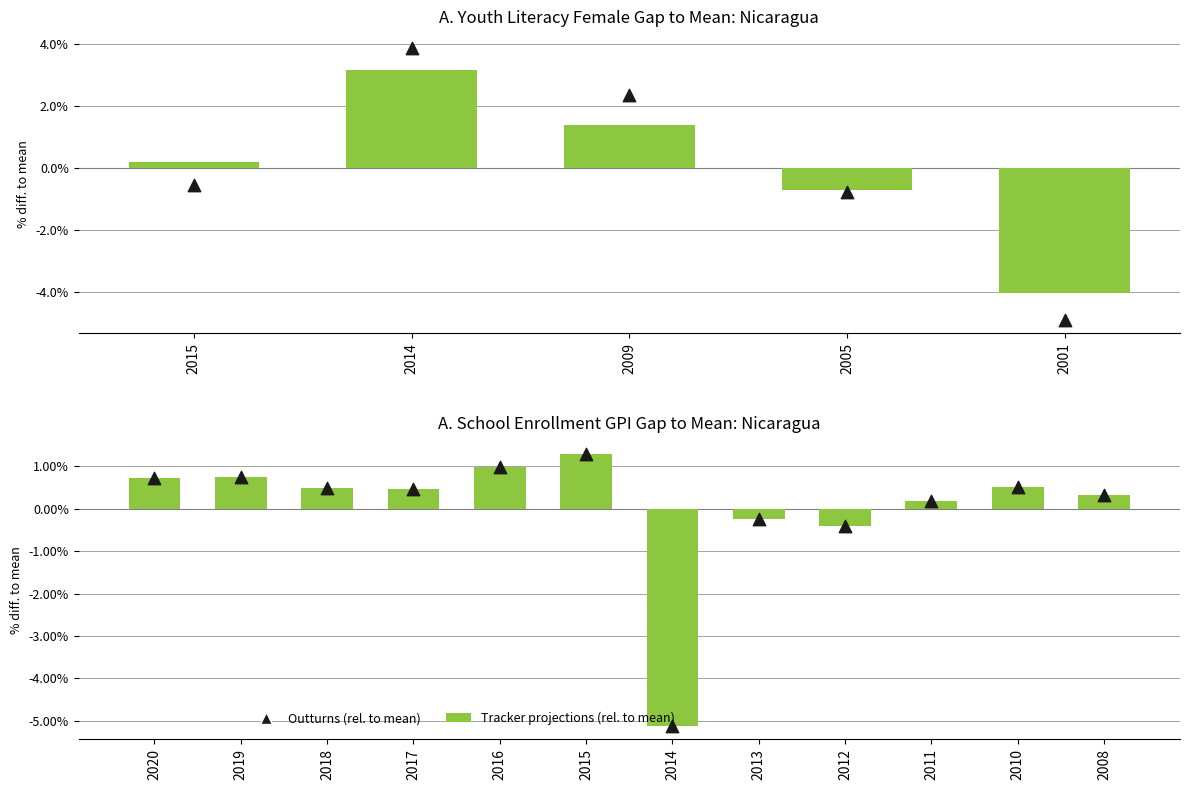

Which series reaches the minimum Y coordinate?

Tracker projections (rel. to mean)